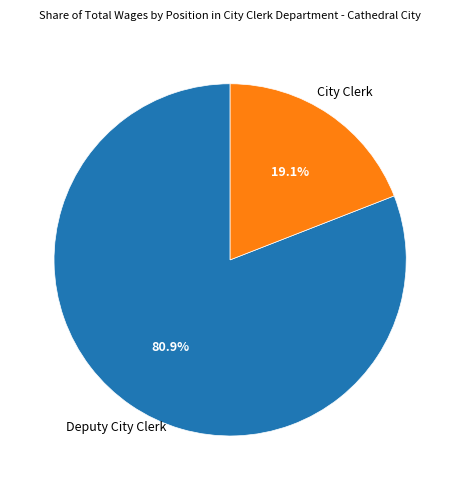

Does any single category account for the majority?

Yes